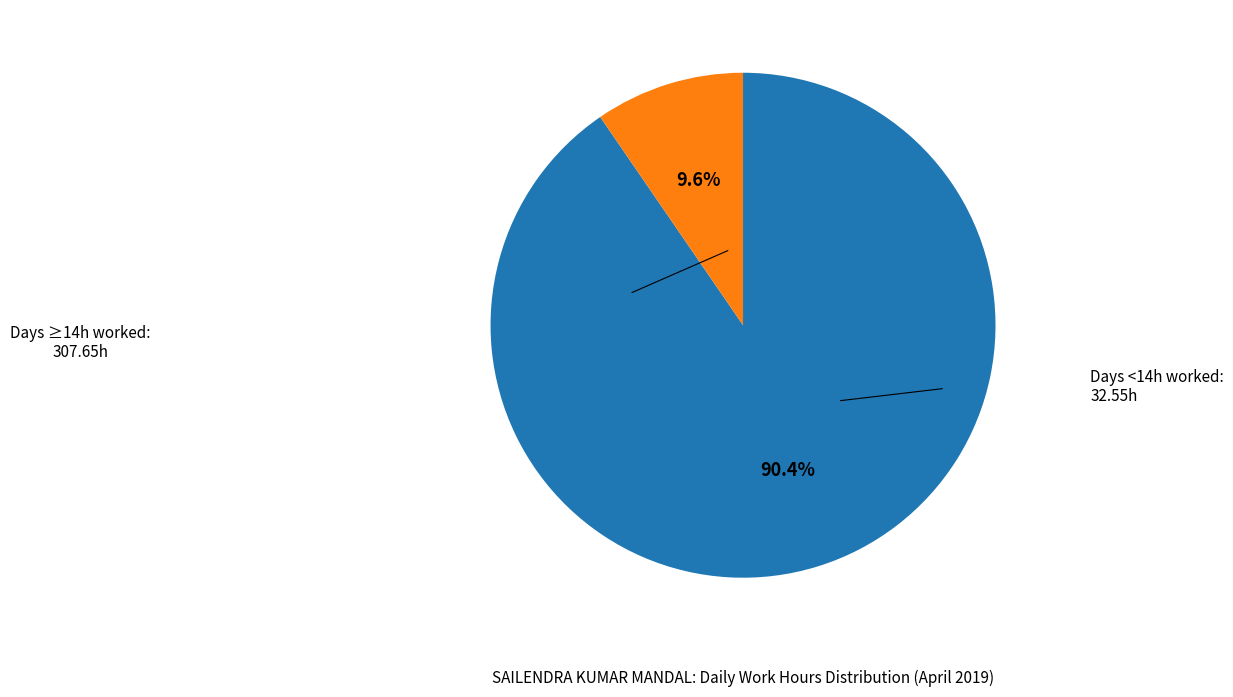

Is there a majority slice in this chart?

Yes